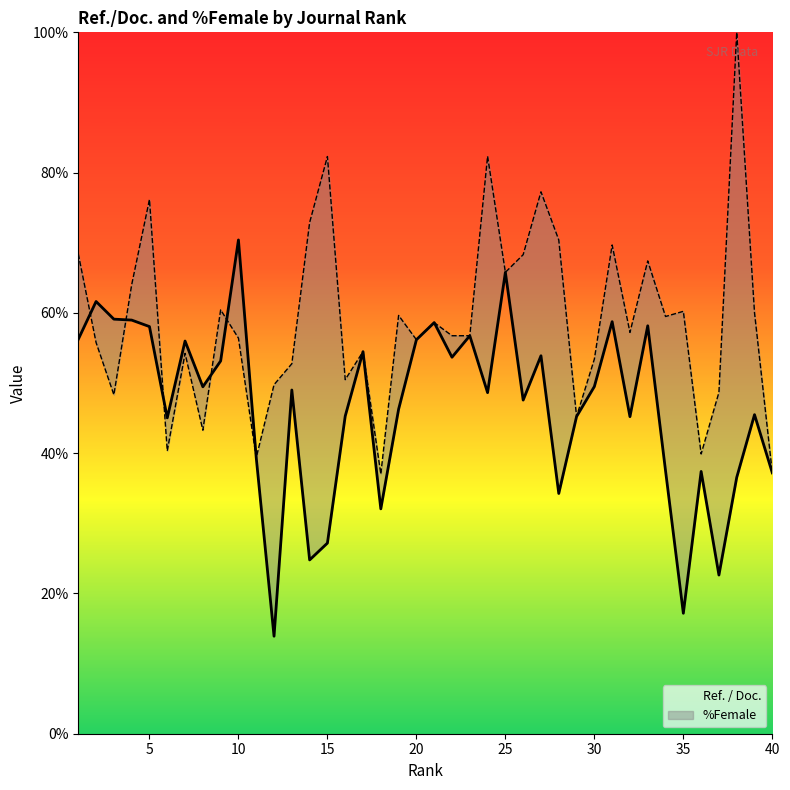

What is the difference between the highest and lowest values at 2?

5.8